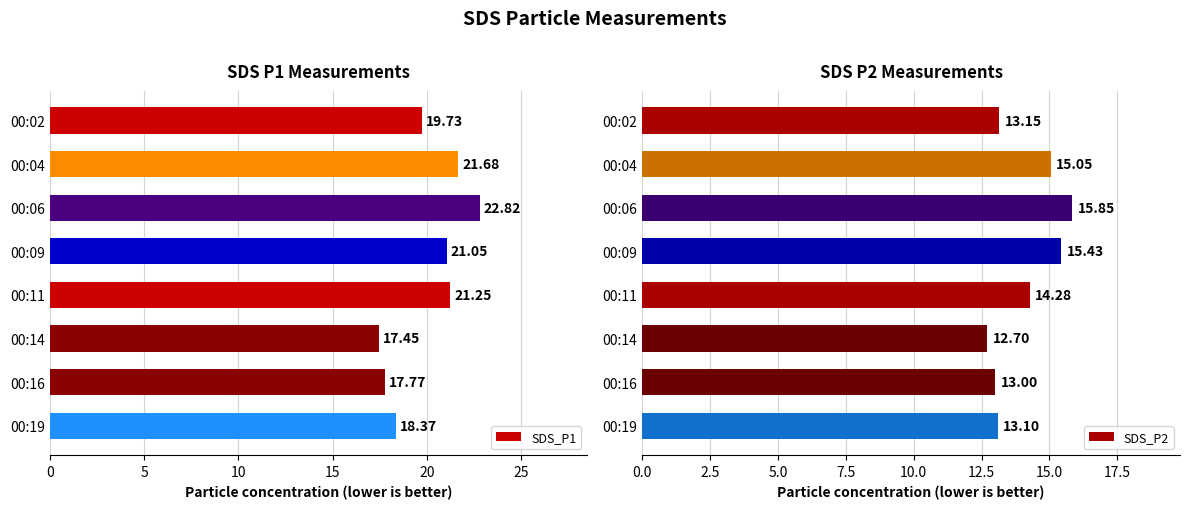

How many bars are there in total?

16